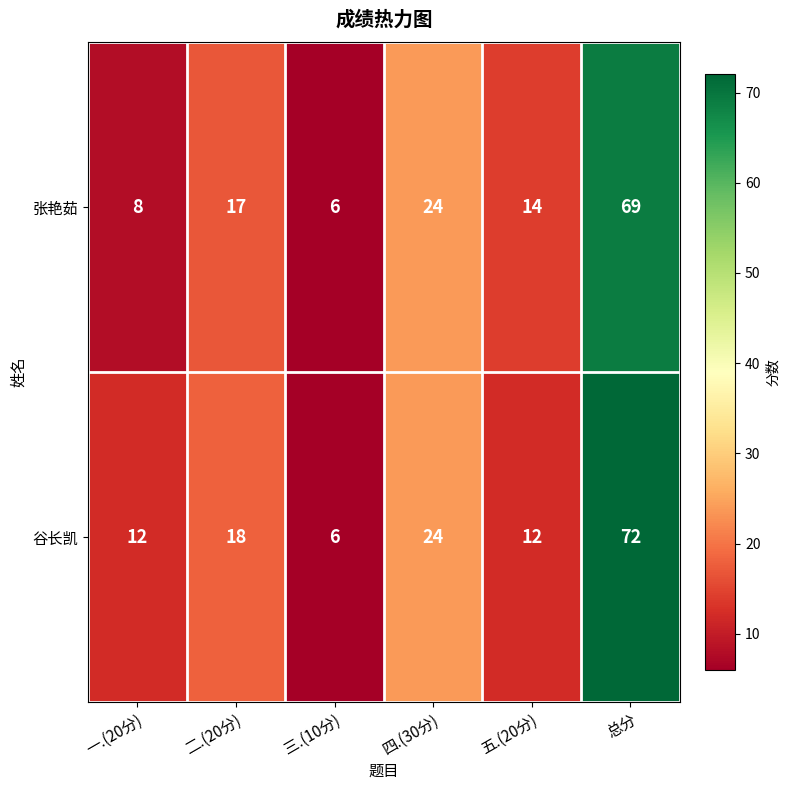

True or false: 谷长凯 has a value of 31 at 二.(20分).

False